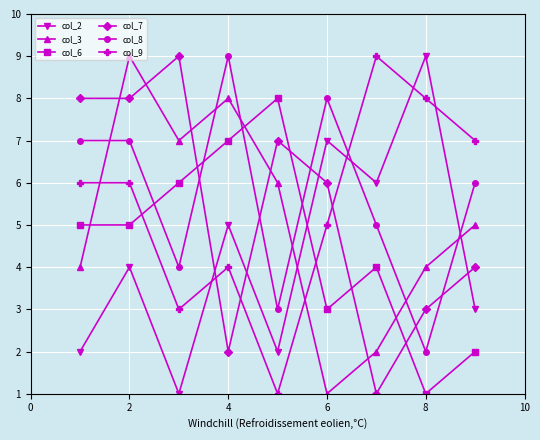

Does the chart display data point markers on the line(s)?

Yes